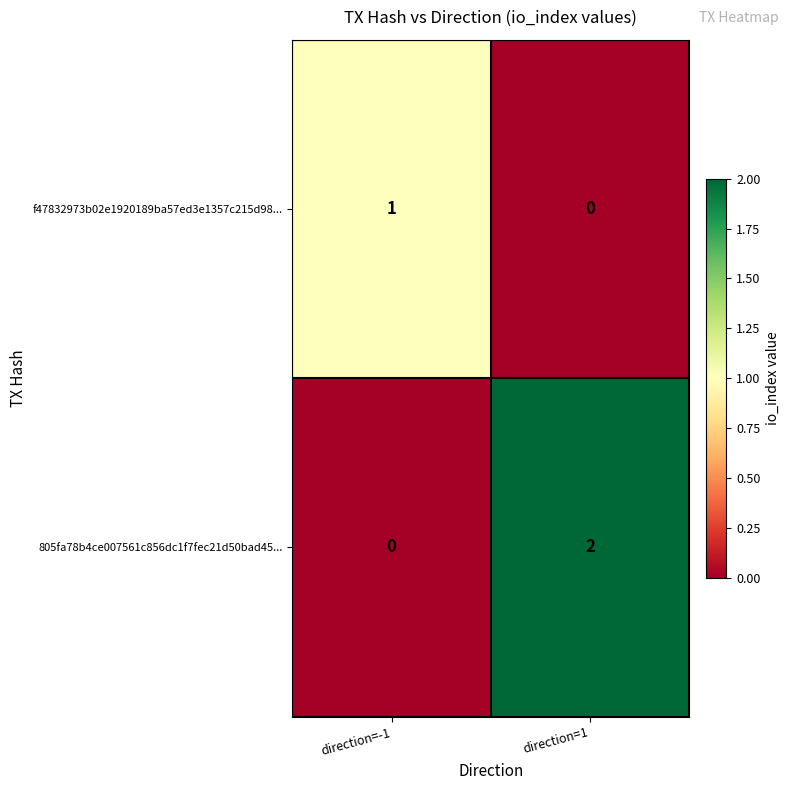

The 805fa78b4ce007561c856dc1f7fec21d50bad45... series shows 2 at direction=1. True or false?

True